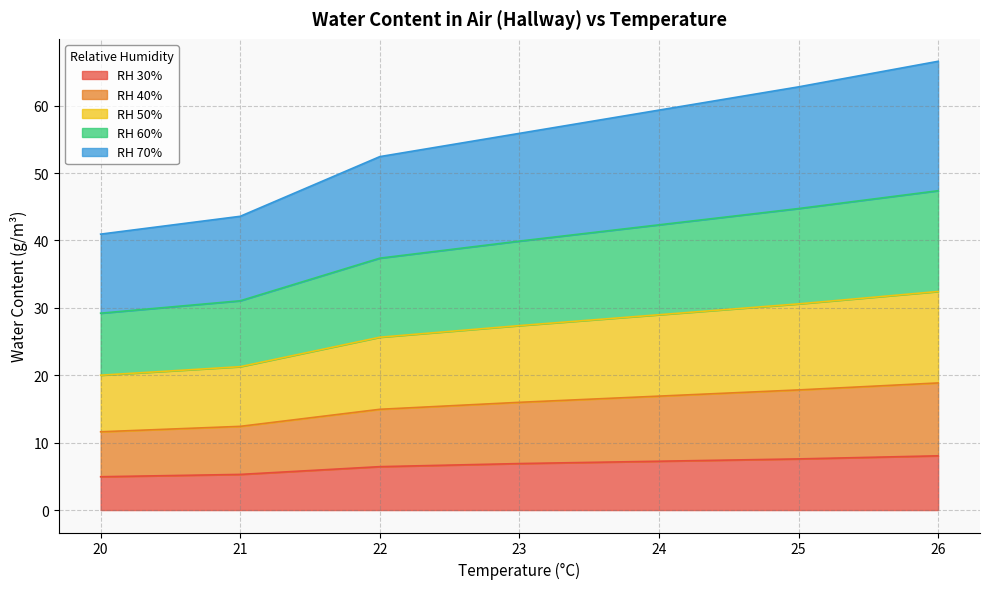

At which category is the sum across all series the highest?

26